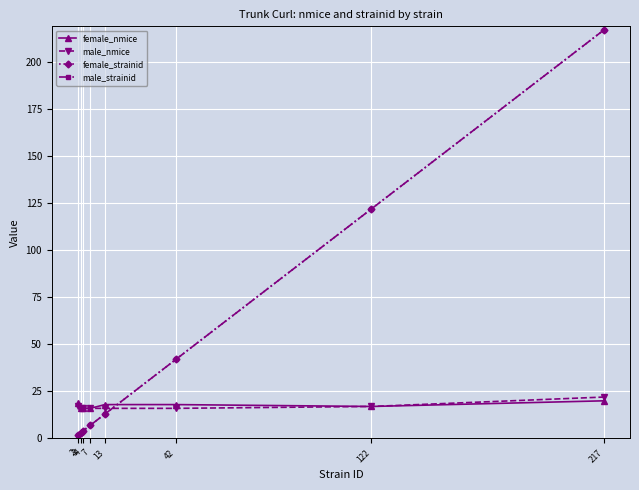

What is the difference between the maximum and minimum values in the male_strainid series?

215